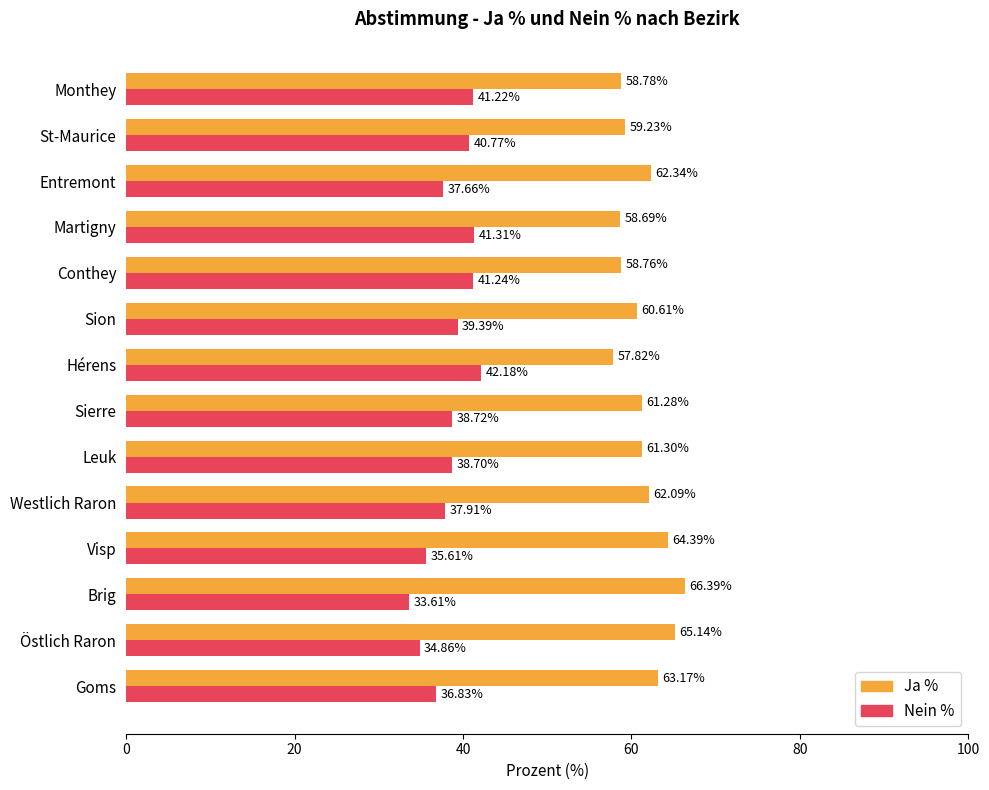

At Hérens, list the series in order from largest to smallest.

Ja %, Nein %